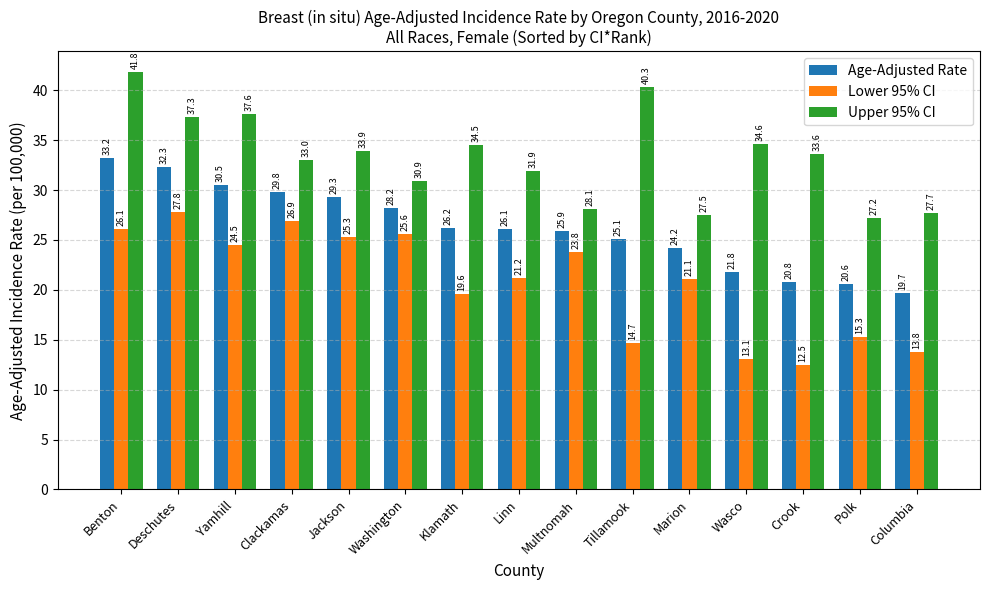

Reading right to left, what are all the values shown in this chart?

Age-Adjusted Rate: Columbia=19.7	Polk=20.6	Crook=20.8	Wasco=21.8	Marion=24.2	Tillamook=25.1	Multnomah=25.9	Linn=26.1	Klamath=26.2	Washington=28.2	Jackson=29.3	Clackamas=29.8	Yamhill=30.5	Deschutes=32.3	Benton=33.2
Lower 95% CI: Columbia=13.8	Polk=15.3	Crook=12.5	Wasco=13.1	Marion=21.1	Tillamook=14.7	Multnomah=23.8	Linn=21.2	Klamath=19.6	Washington=25.6	Jackson=25.3	Clackamas=26.9	Yamhill=24.5	Deschutes=27.8	Benton=26.1
Upper 95% CI: Columbia=27.7	Polk=27.2	Crook=33.6	Wasco=34.6	Marion=27.5	Tillamook=40.3	Multnomah=28.1	Linn=31.9	Klamath=34.5	Washington=30.9	Jackson=33.9	Clackamas=33.0	Yamhill=37.6	Deschutes=37.3	Benton=41.8